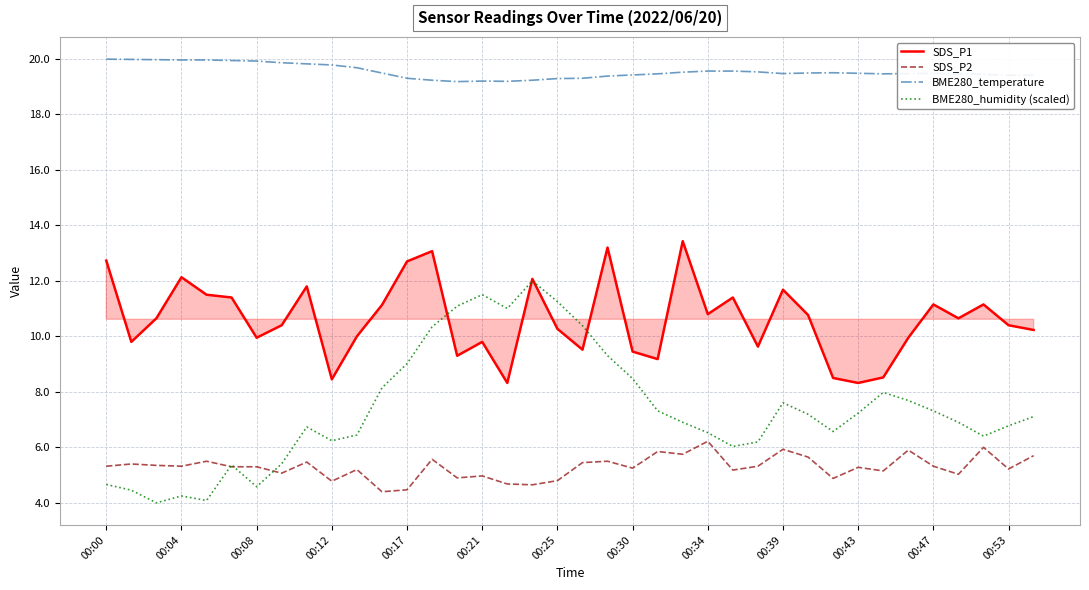

What is the highest value of the BME280_humidity (scaled) series?

12.0